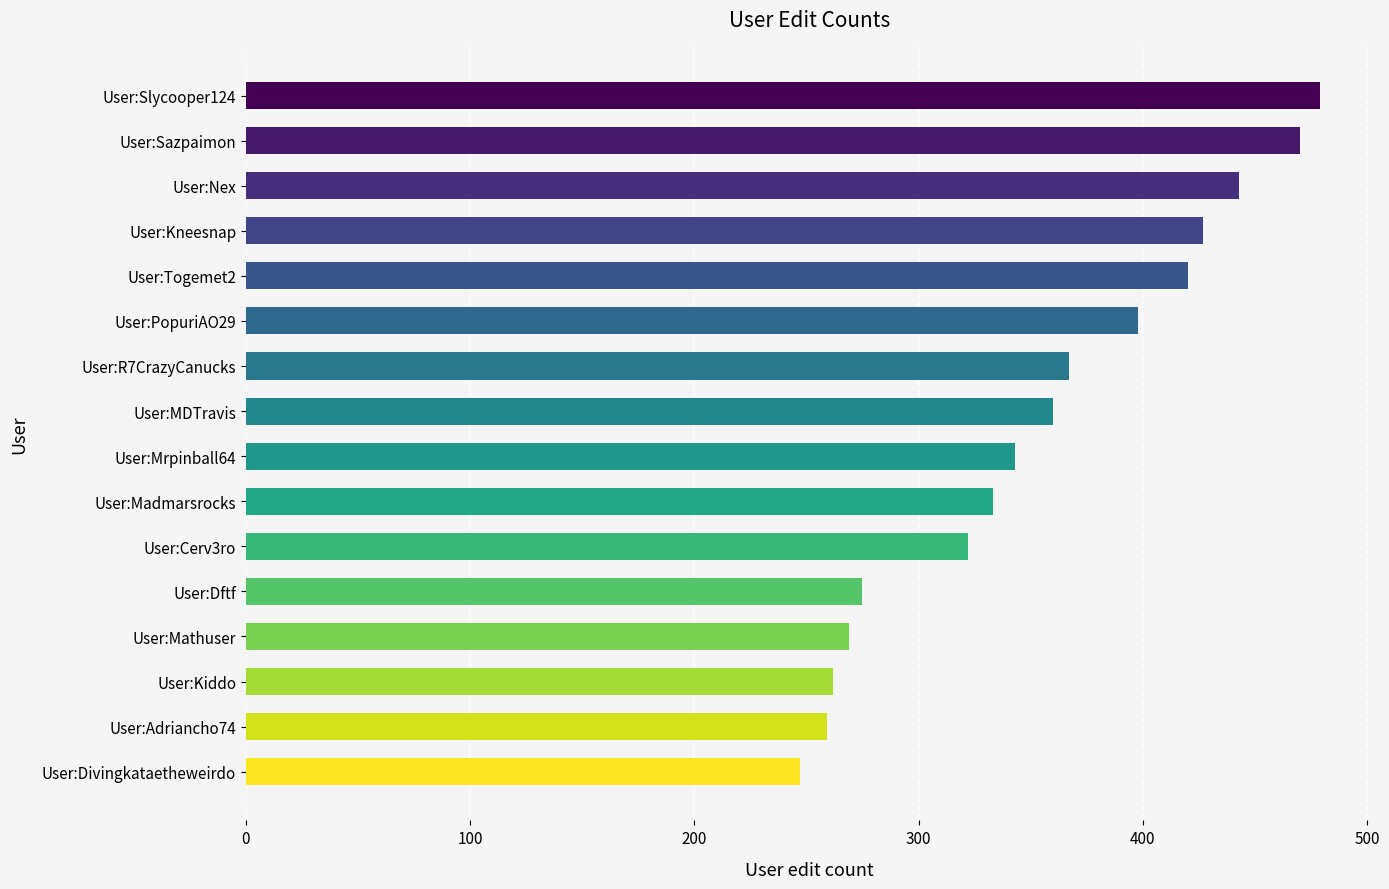

The value at User:Togemet2 is 621. True or false?

False